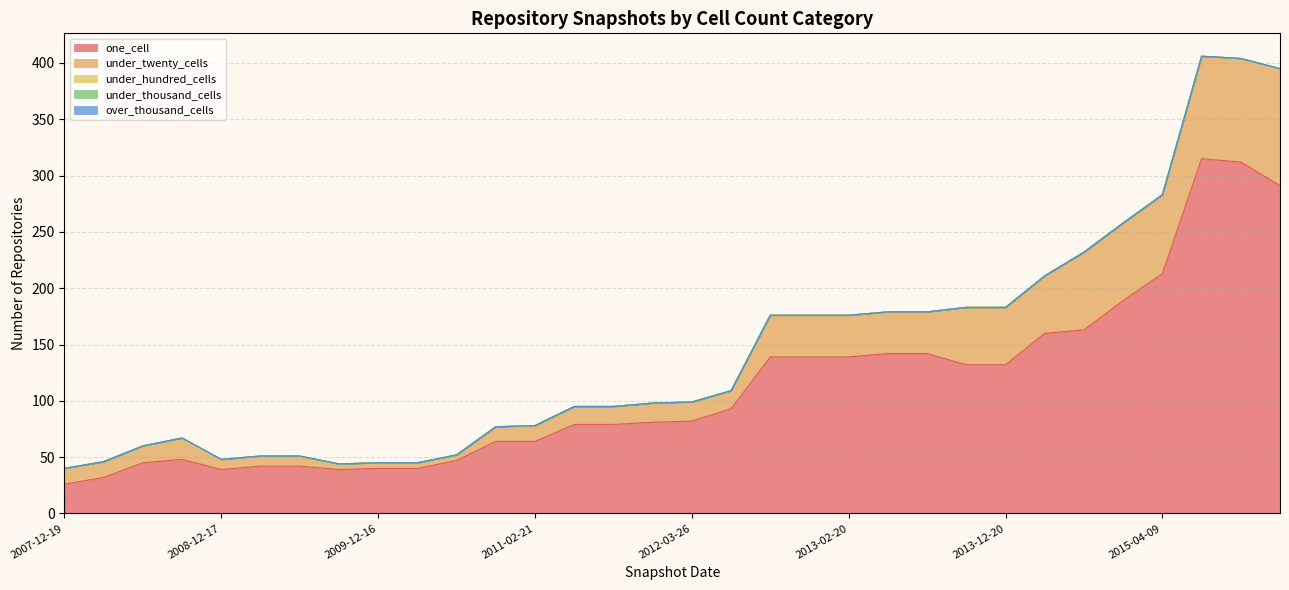

How many values in the under_twenty_cells series exceed 17?

15